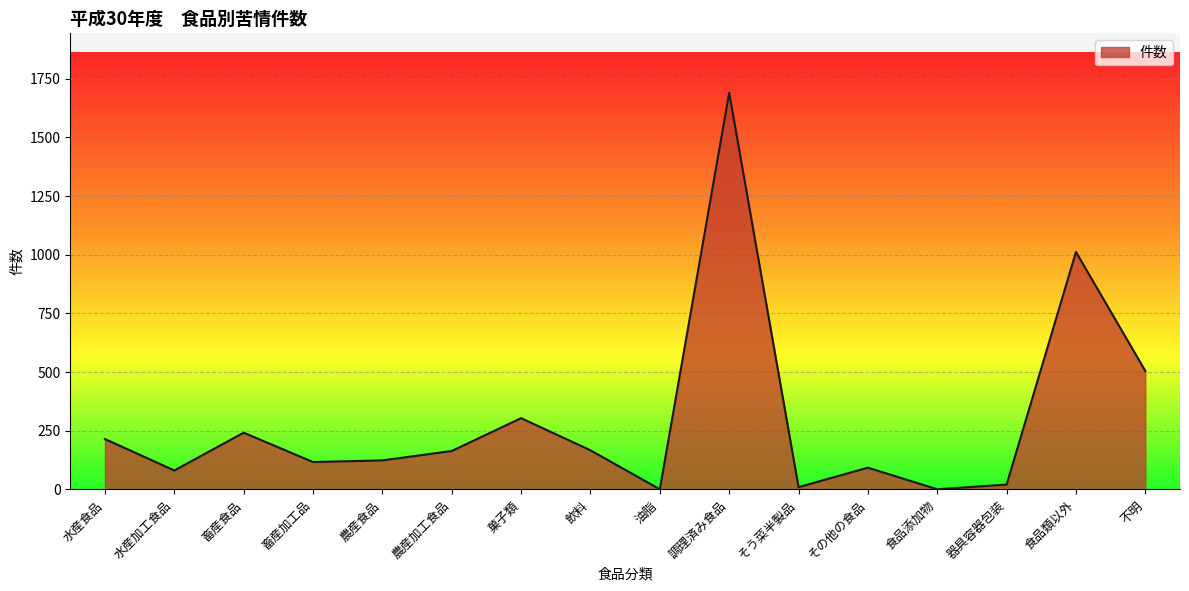

What is the maximum value shown in the chart?

1690